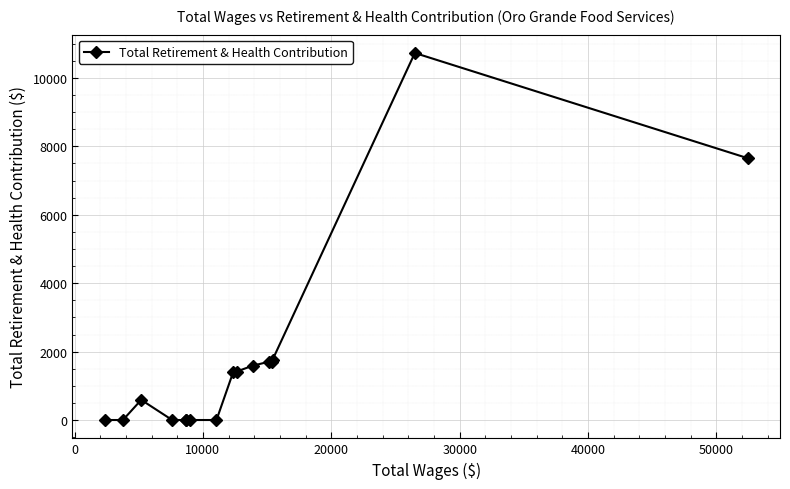

True or false: the data has more than 0 interior local peaks.

True